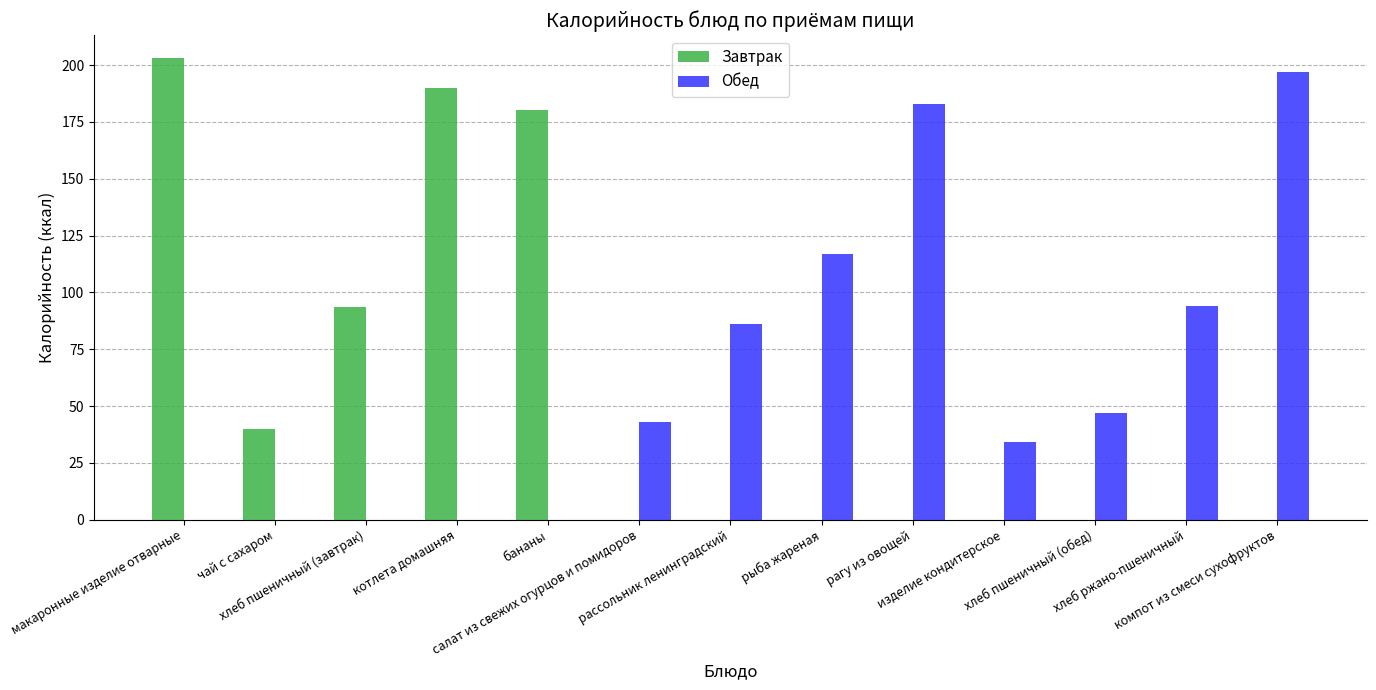

Does the chart contain stacked bars?

No